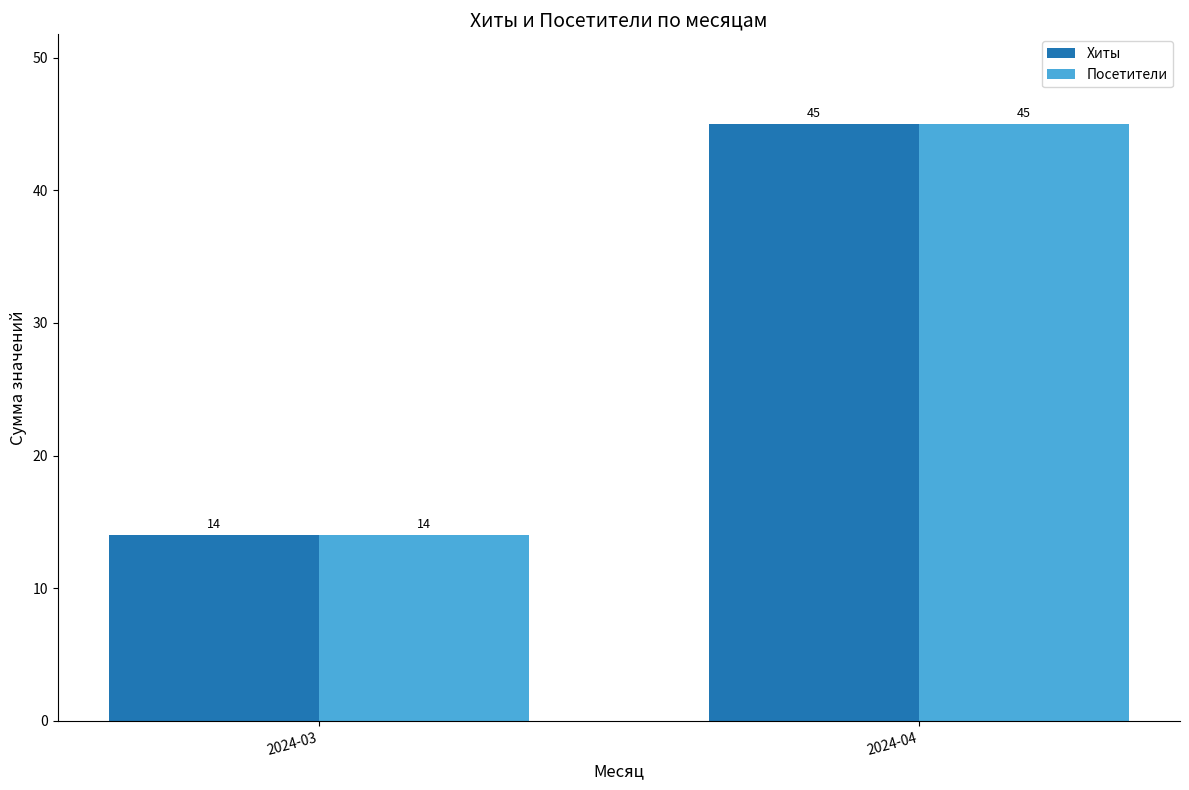

How many data points in Хиты are less than 45?

1